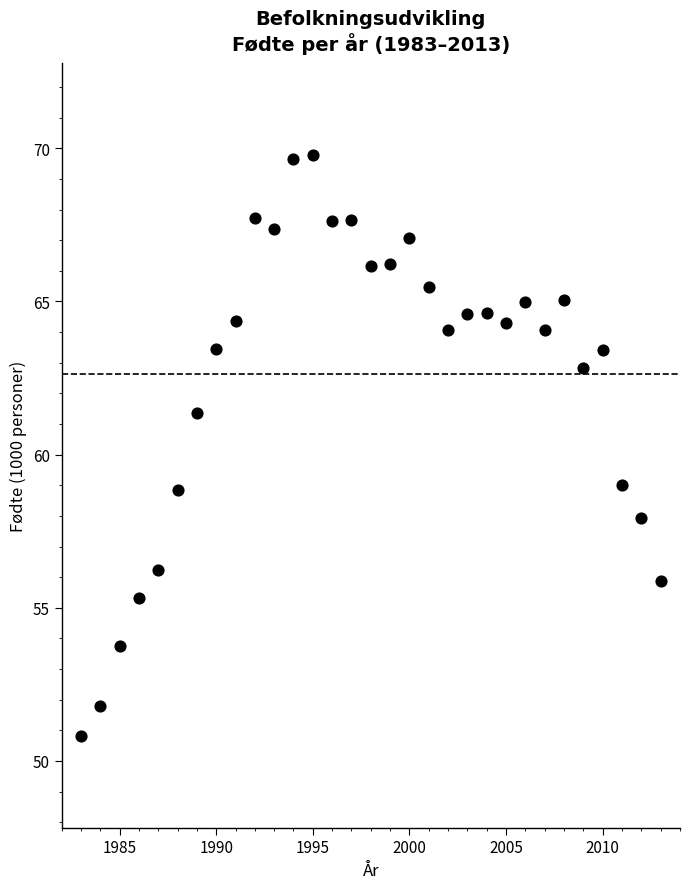

What is the range of X values (max minus min)?

30.0